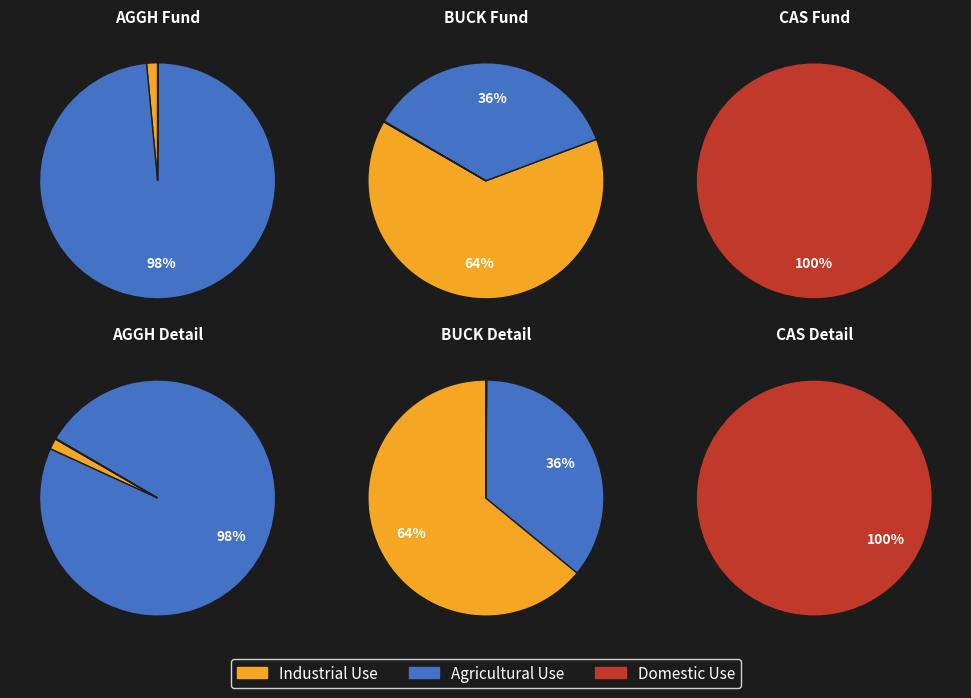

How many segments does this pie chart have?

3